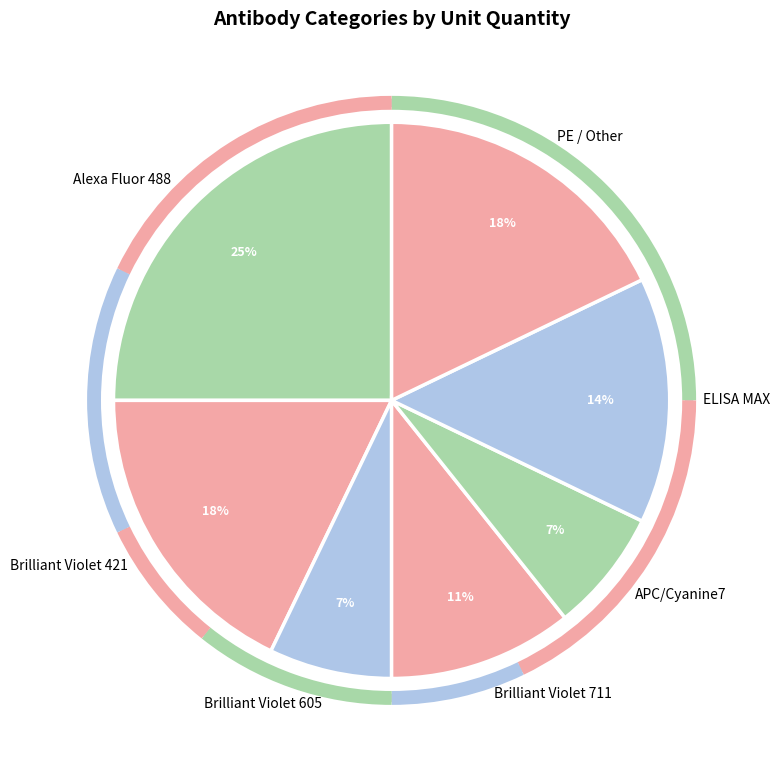

Is it true that ELISA MAX is 14% of the pie?

True